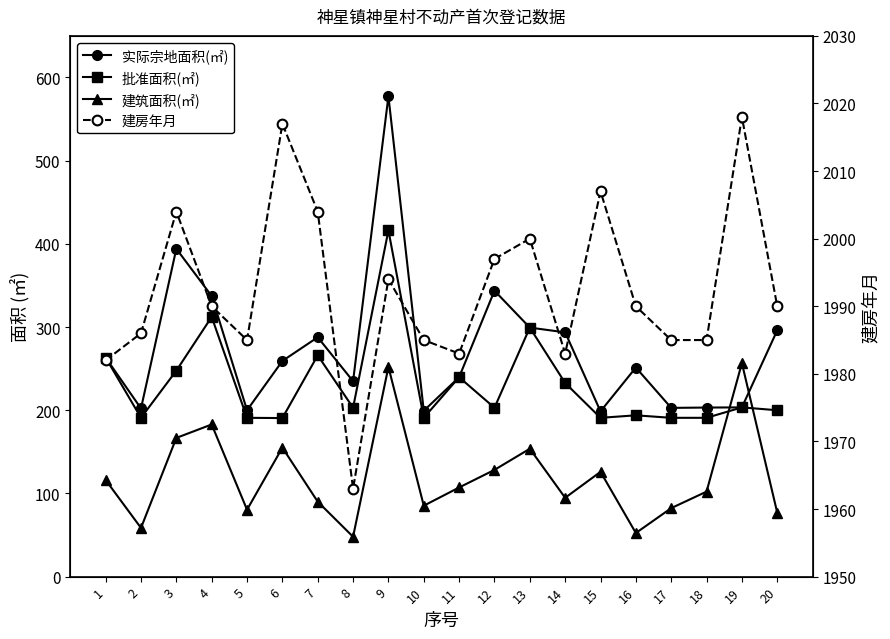

What value does the 建房年月 series have at 20?

1990.0